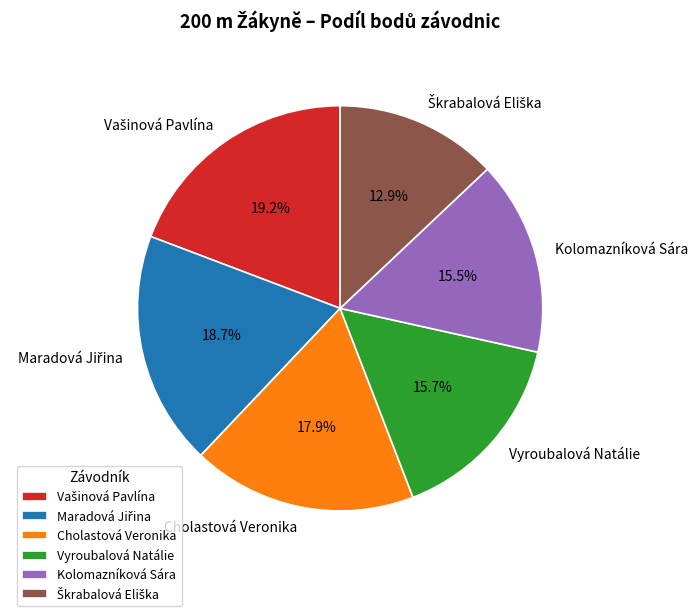

Is there a majority slice in this chart?

No